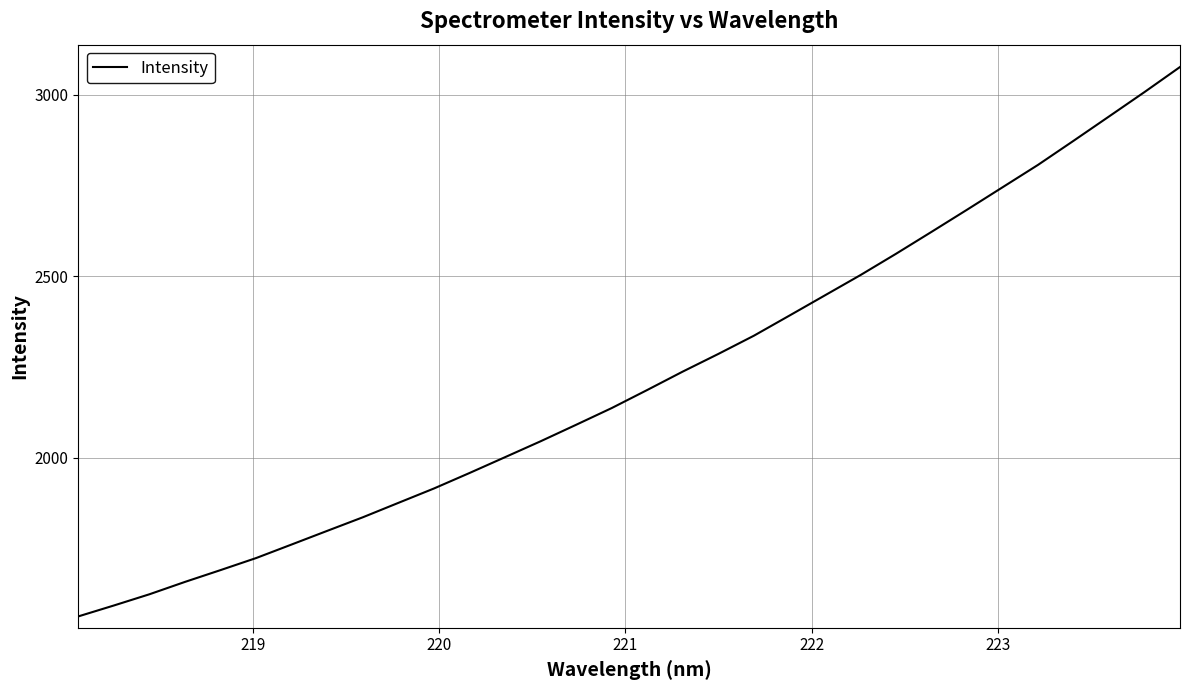

What is the smallest value displayed?

1562.5